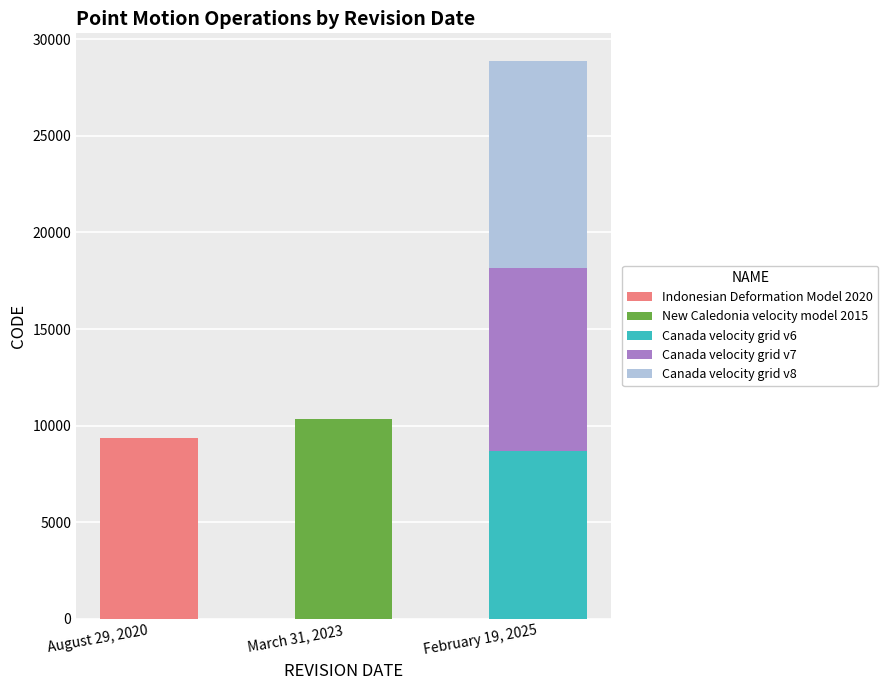

True or false: Indonesian Deformation Model 2020 has a value of 6087 at March 31, 2023.

False